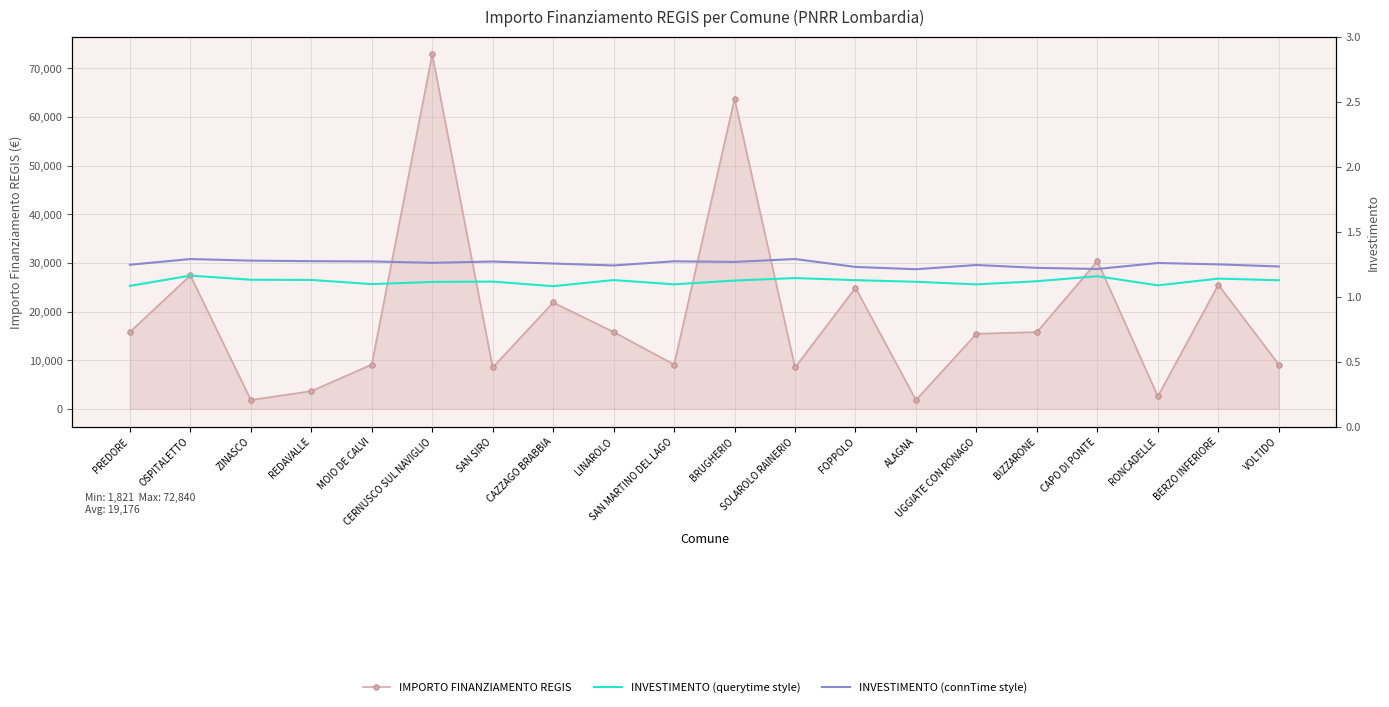

True or false: IMPORTO FINANZIAMENTO REGIS and INVESTIMENTO (querytime style) cross at least once.

False